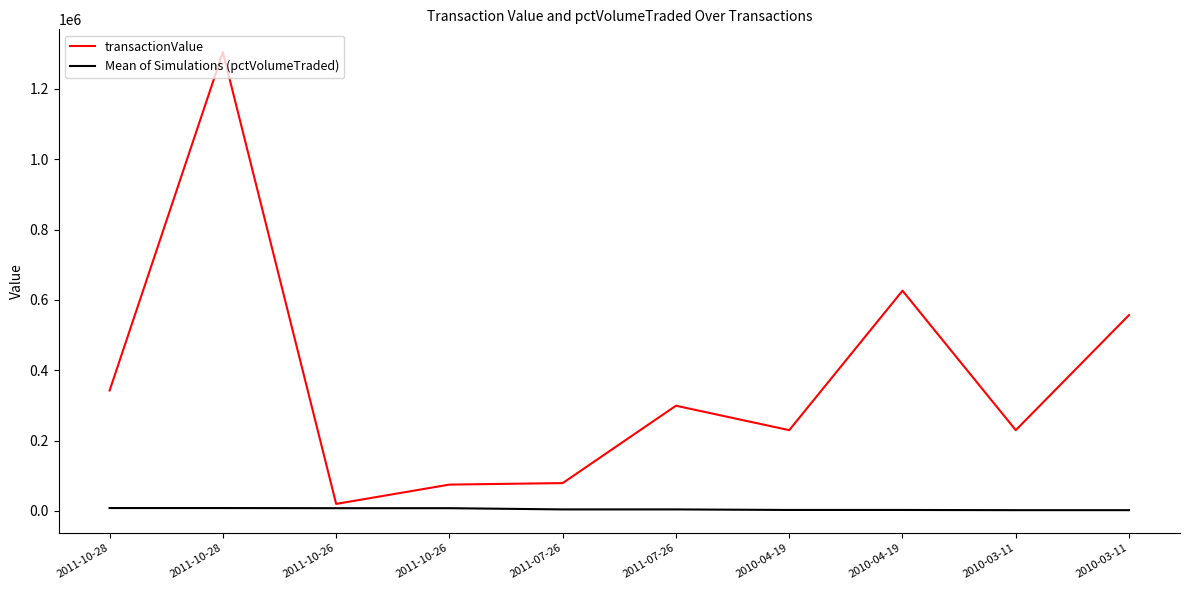

Which label corresponds to the smallest value in the chart?

2010-03-11